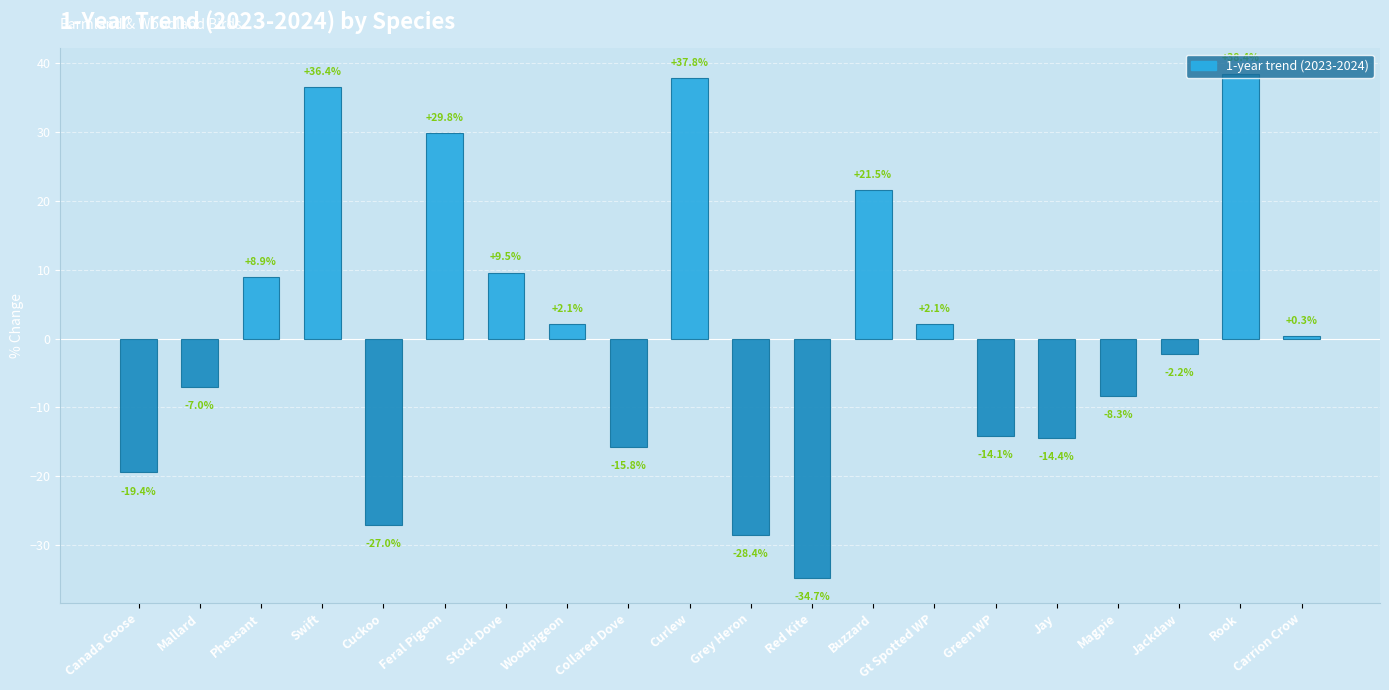

True or false: the data shows -15.8 at Collared Dove.

True